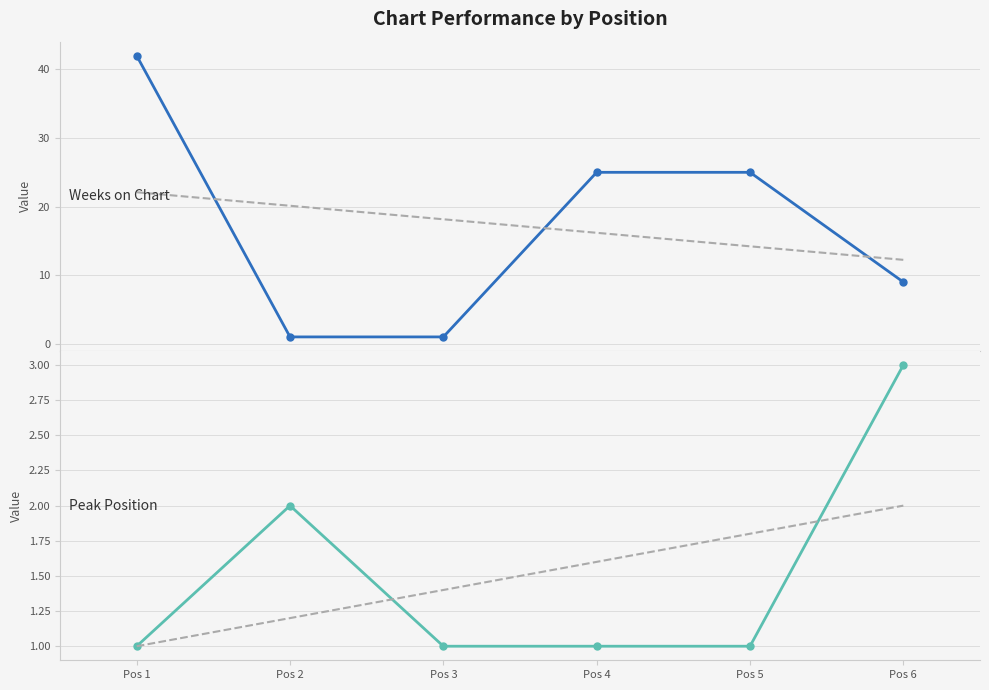

At which category is the sum across all series the highest?

Pos 1